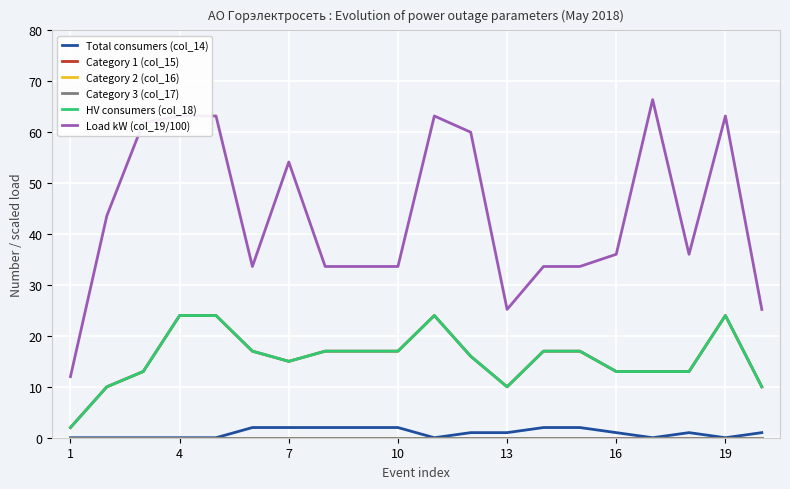

What is the lowest value of the Load kW (col_19/100) series?

12.0